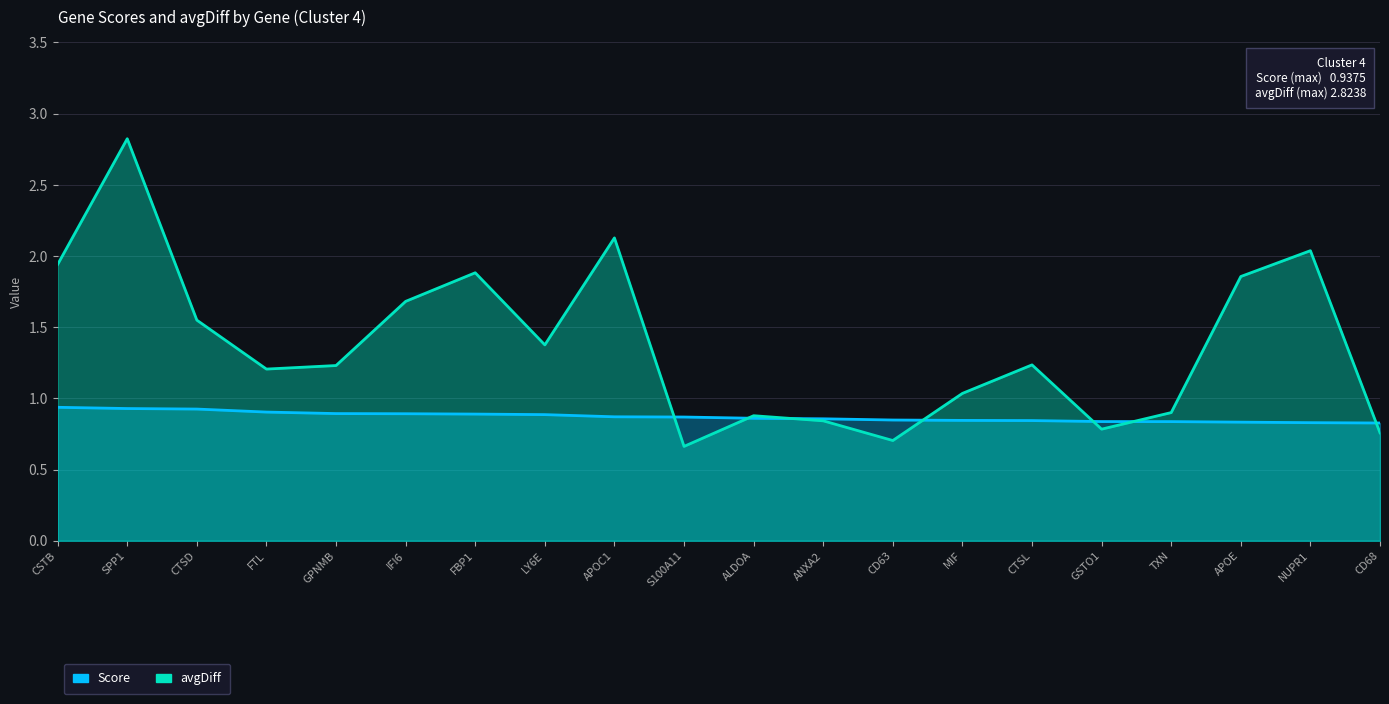

Rank the series by their average value, from lowest to highest.

Score, avgDiff